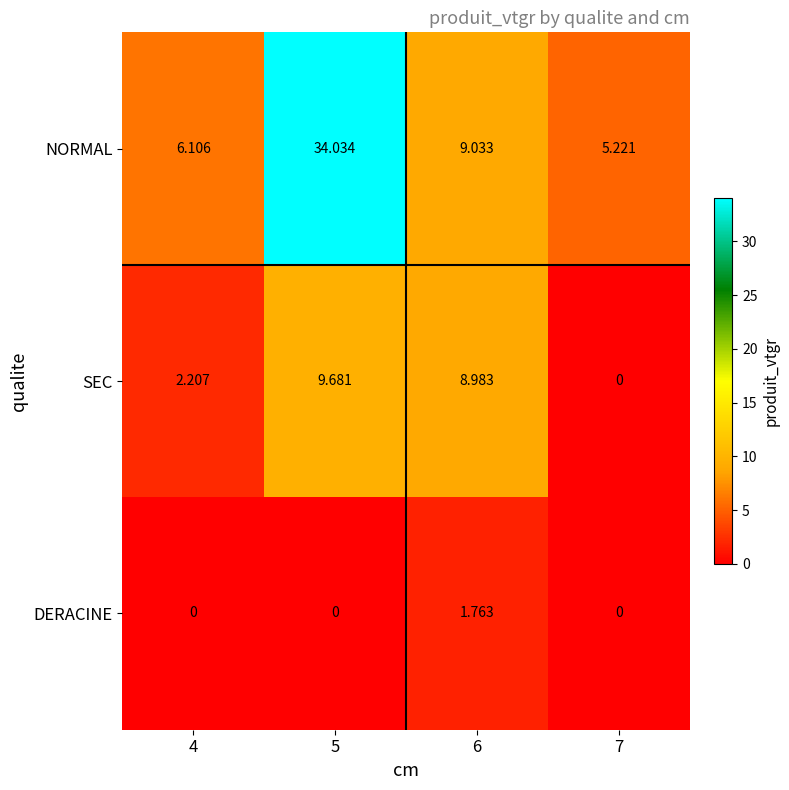

Rank the series at 4 from highest to lowest value.

NORMAL, SEC, DERACINE